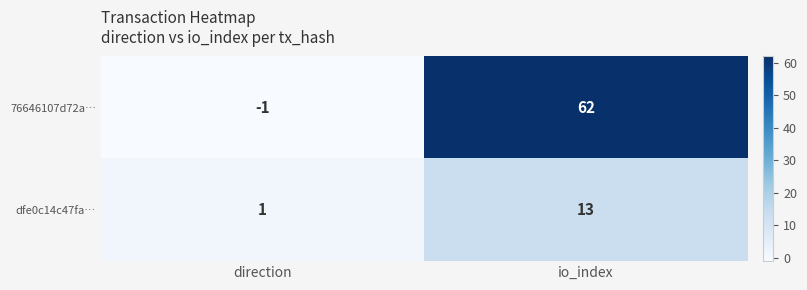

Reading right to left, transcribe all the data shown in this chart.

76646107d72a…: io_index=62	direction=-1
dfe0c14c47fa…: io_index=13	direction=1